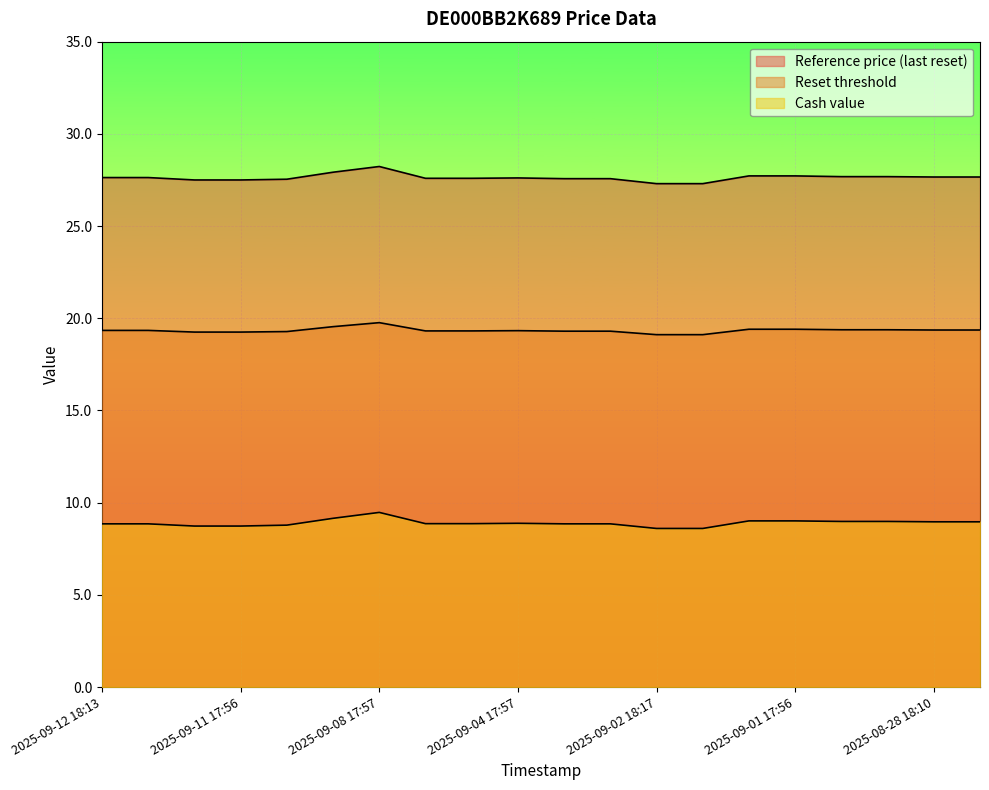

What is the spread (max minus min) of values at 2025-08-28 18:10?

18.7